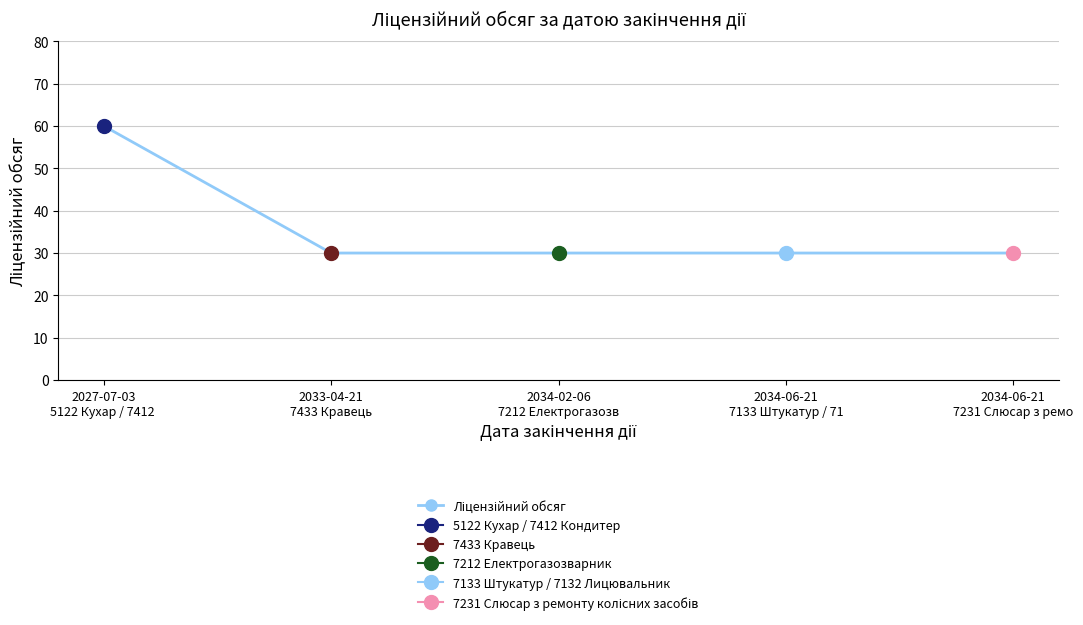

How many lines are shown in the chart?

1